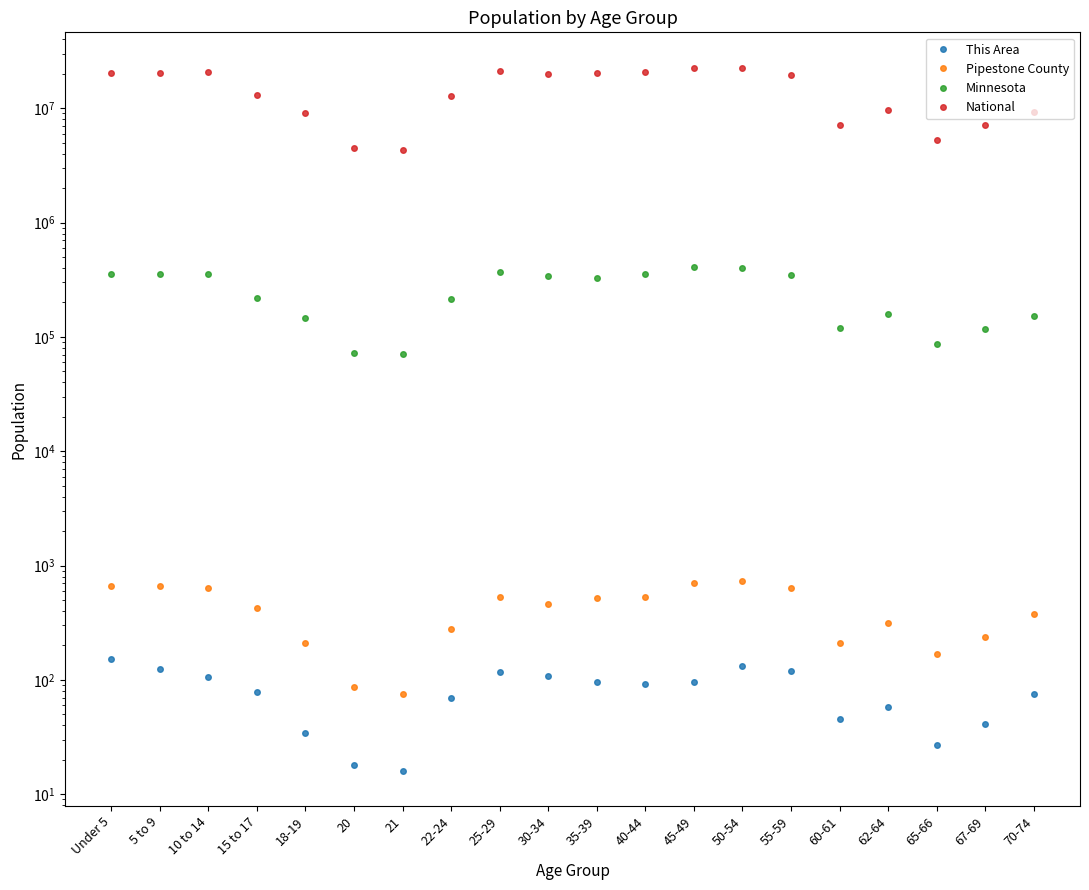

Where does the Pipestone County series first go above 461?

Under 5